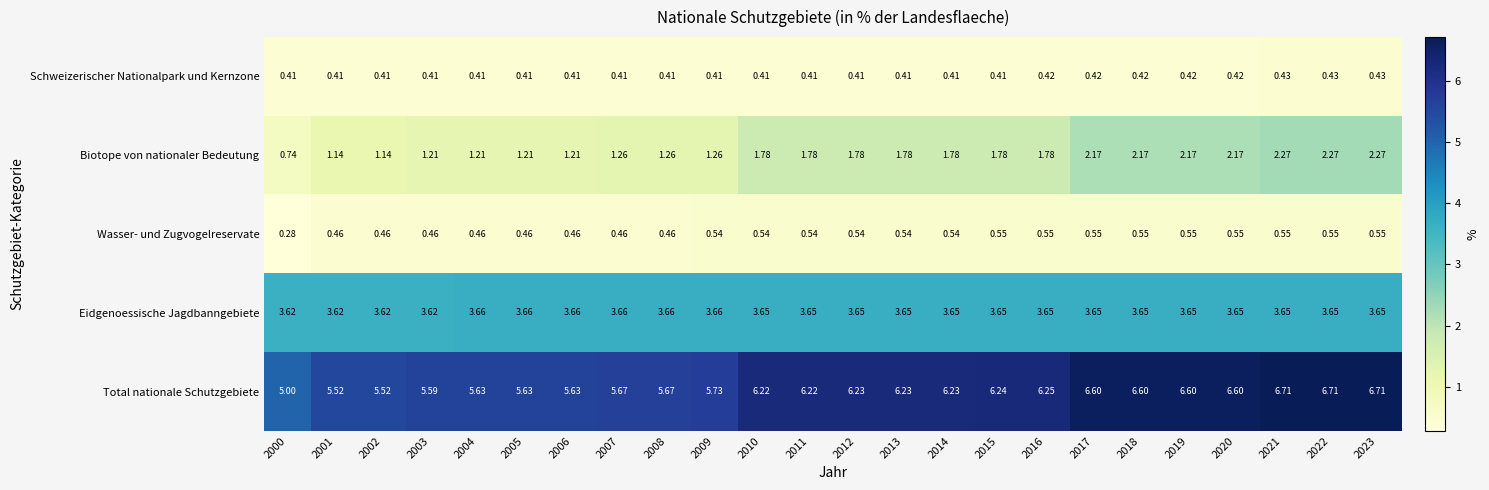

Is the value of Eidgenoessische Jagdbanngebiete at 2006 greater than the value of Schweizerischer Nationalpark und Kernzone at 2000?

Yes